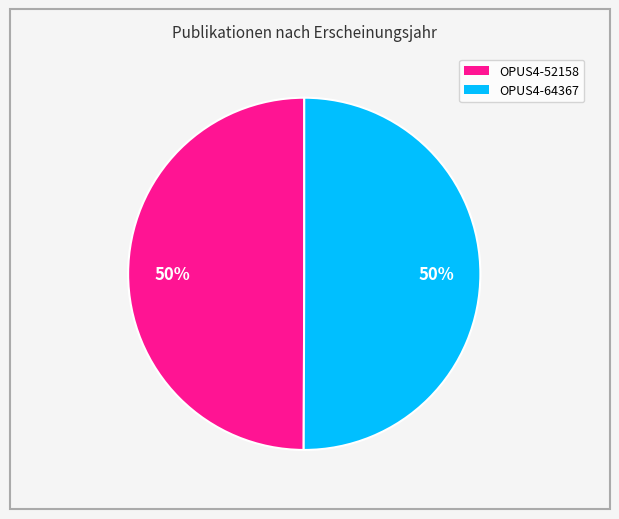

To the nearest percent, what portion does OPUS4-52158 represent?

50%